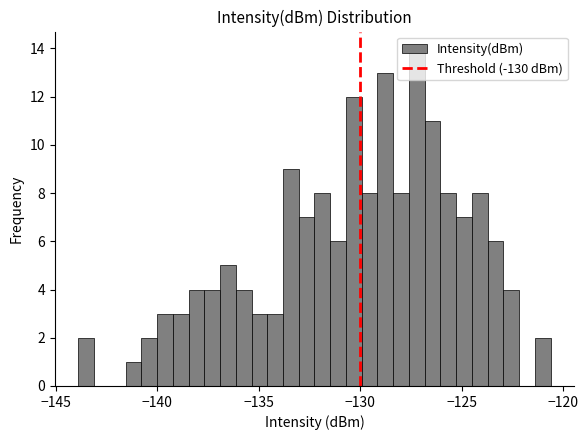

Around what value on the x-axis is the tallest bar? Give the approximate position of its centre, as read against the axis.

-127.0